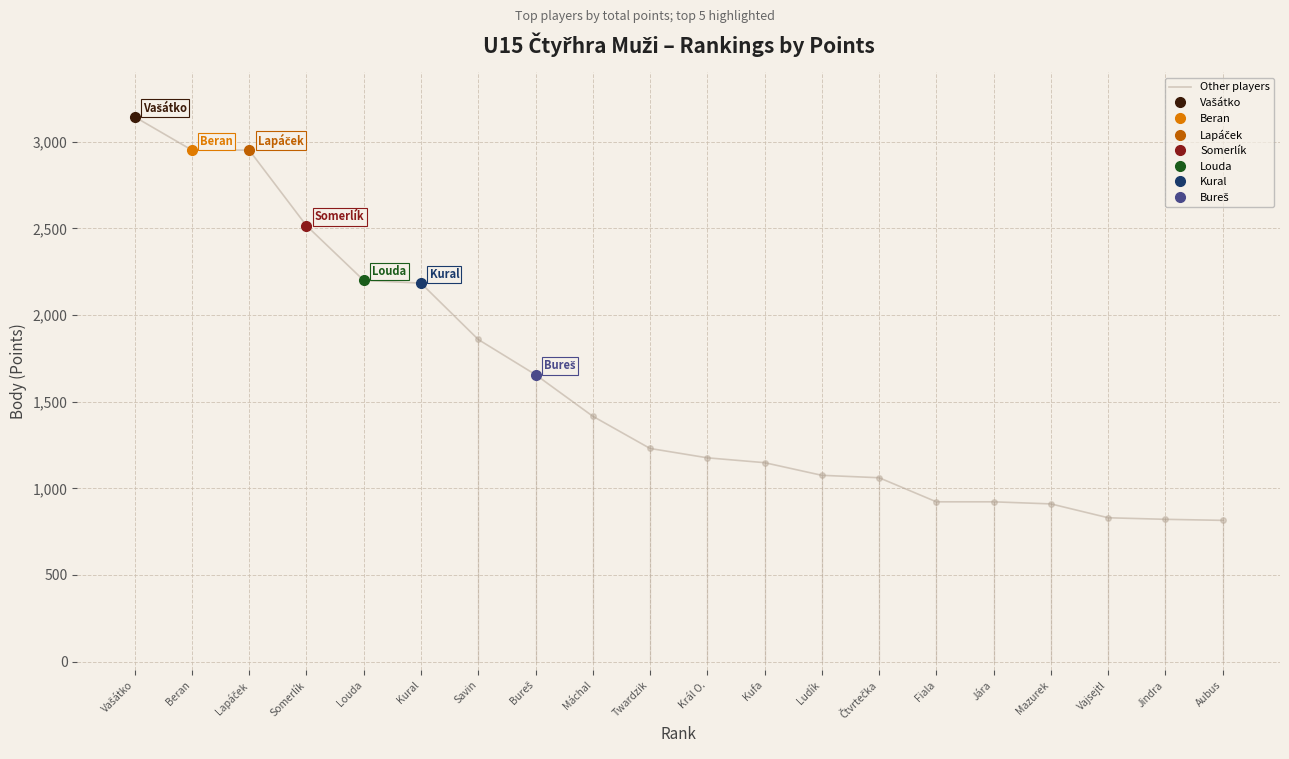

Is it true that the value at Čtvrtečka is 1061?

True